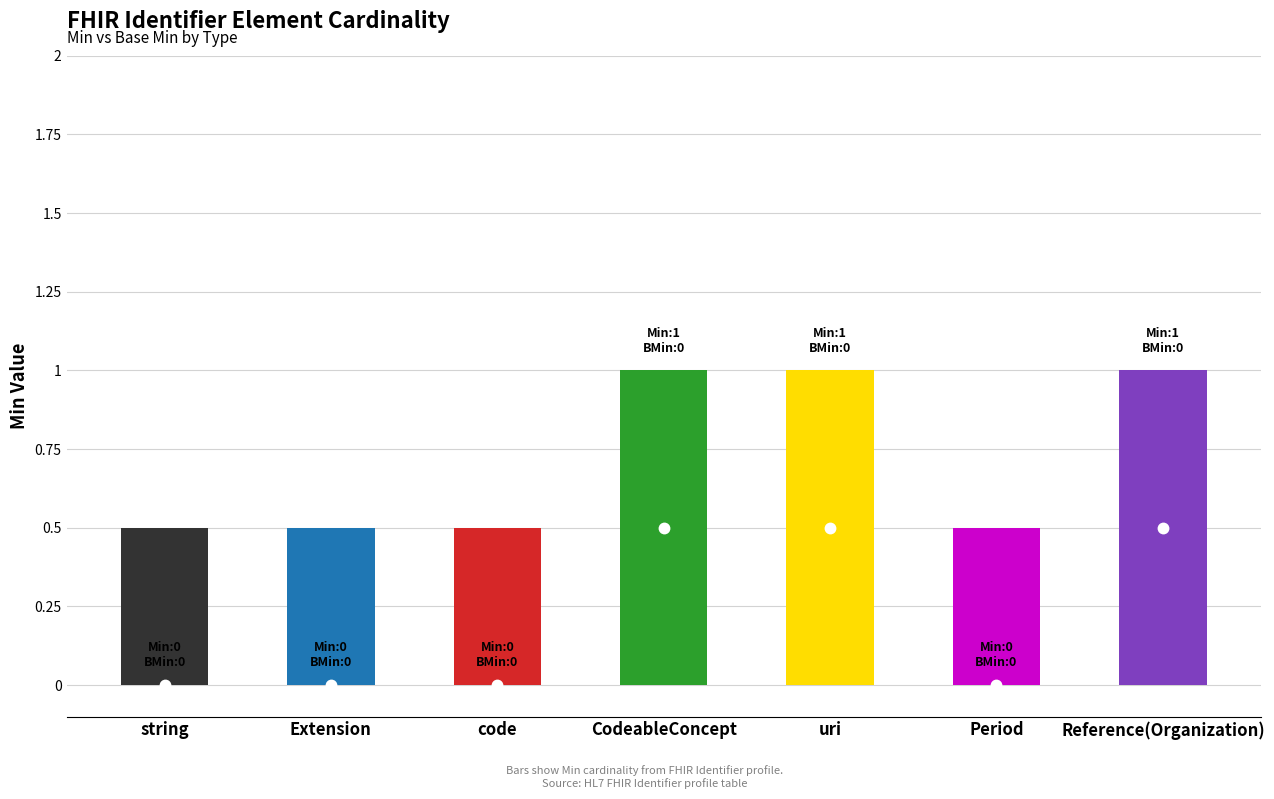

The Min series shows 0 at Period. True or false?

True